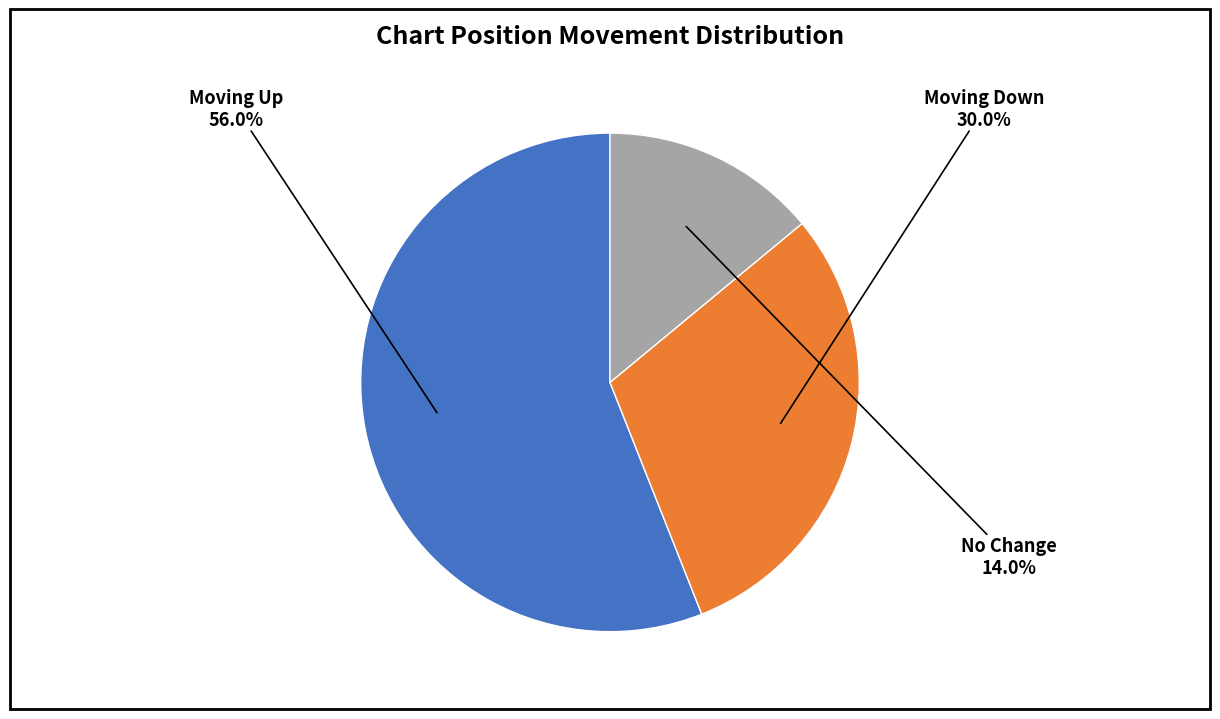

Approximately how many times larger is the value at Moving Down compared to Moving Up?

0.5